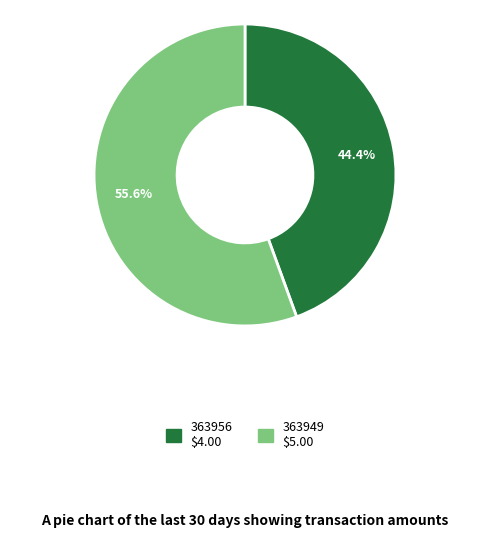

True or false: 363956 accounts for 44% of the total.

True